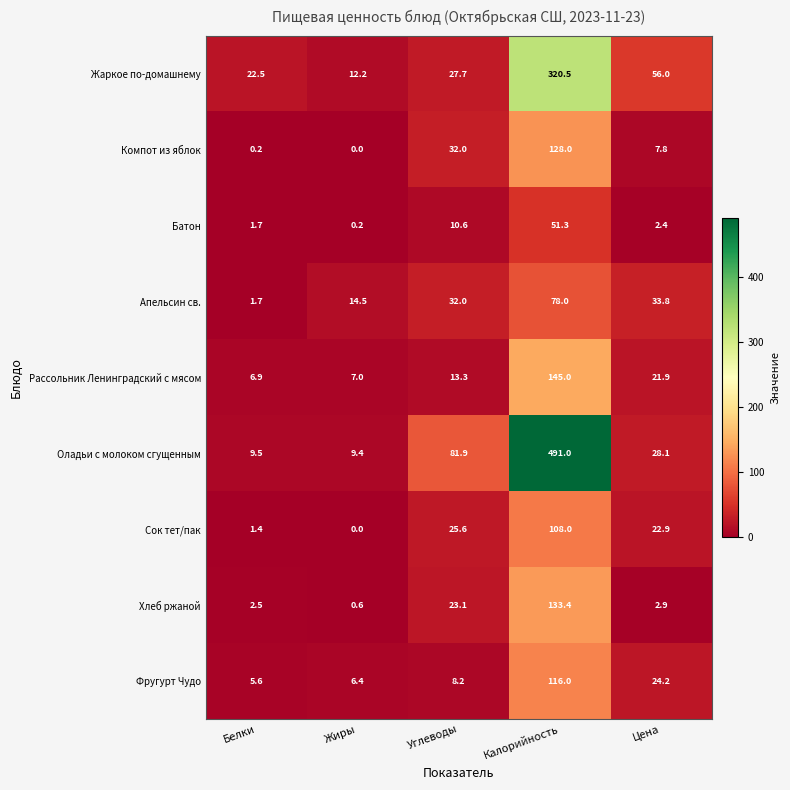

At how many categories does at least one series exceed 256?

1